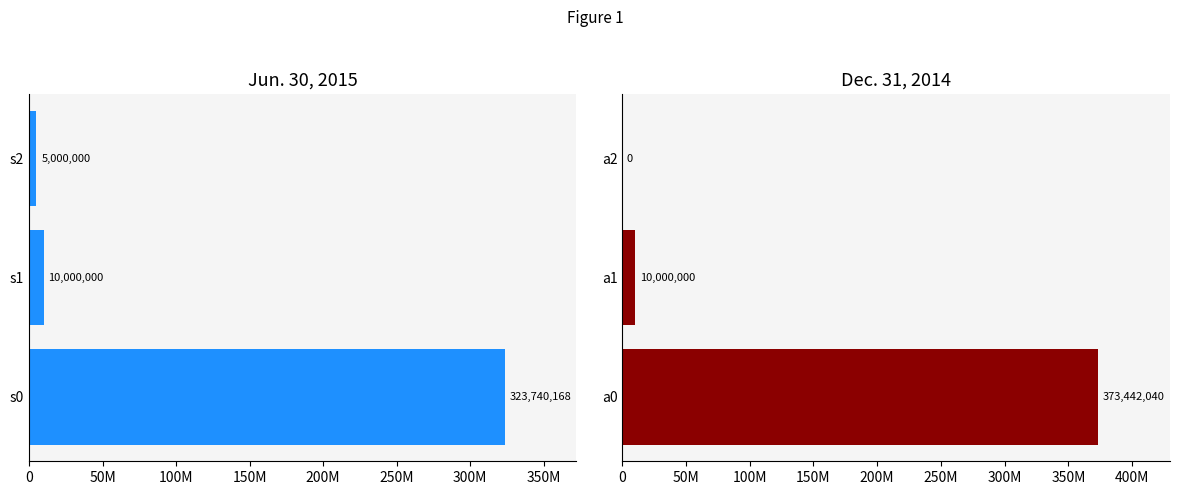

Does the chart contain stacked bars?

No